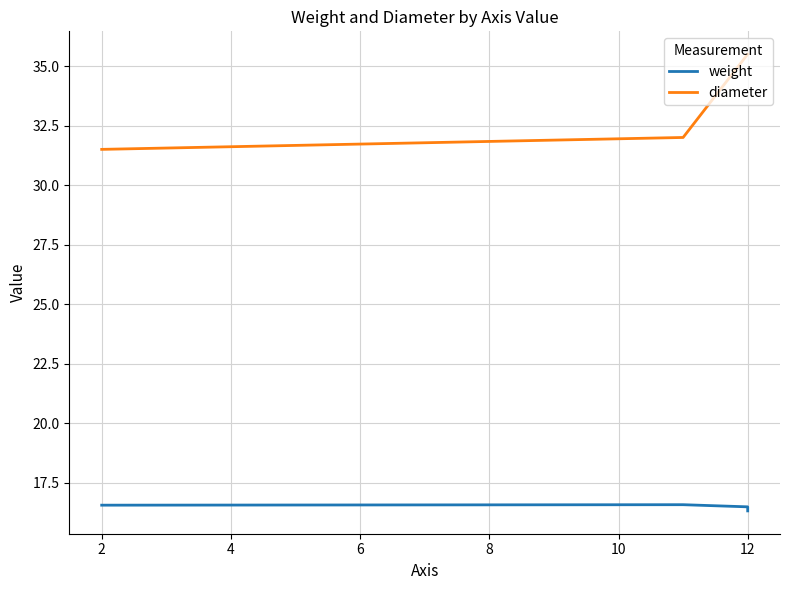

How many values in the diameter series exceed 32?

1